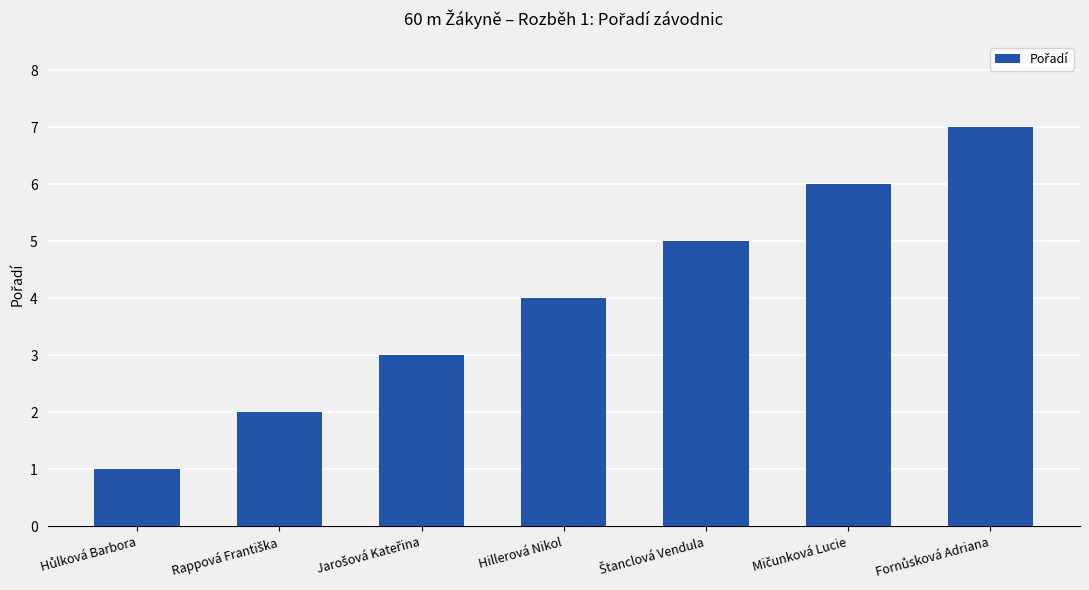

What is the average value?

4